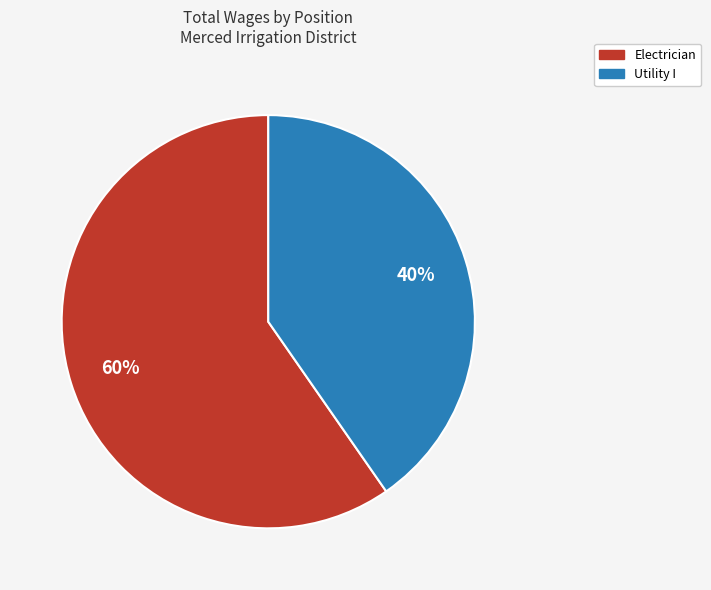

To the nearest percent, what is the average slice percentage?

50%